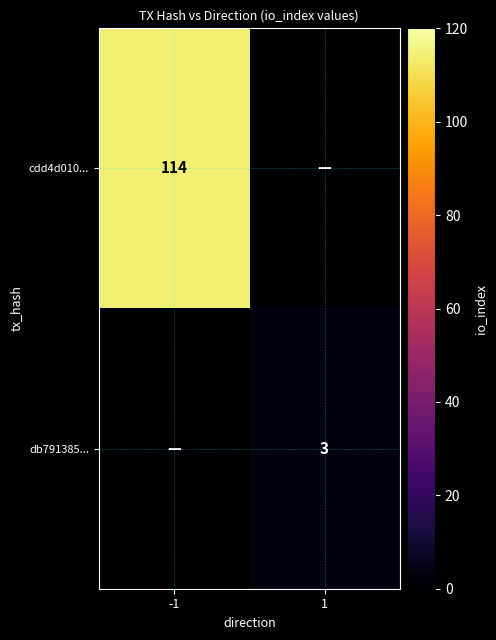

Which has a higher value, 1 or -1?

-1